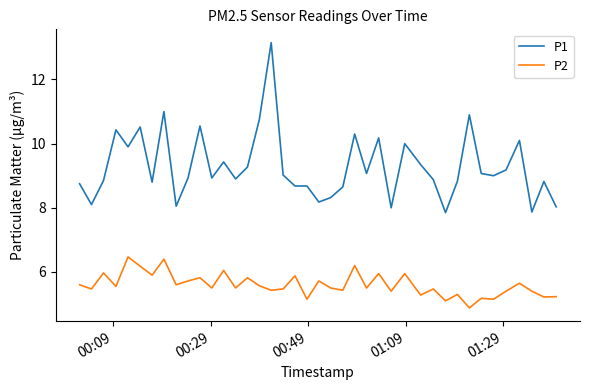

What is the difference between the maximum and minimum values in the P1 series?

5.3